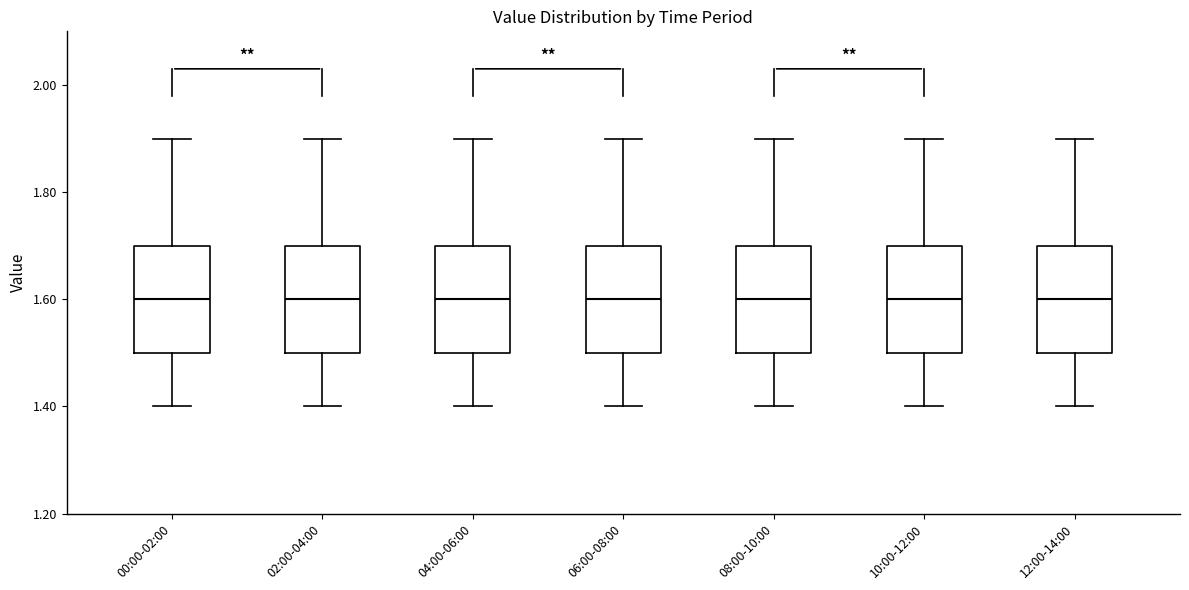

Where is the lower edge of the box for 06:00-08:00 on the y-axis? The values are not printed on the chart, so give them approximately, as read against the axis.

1.5